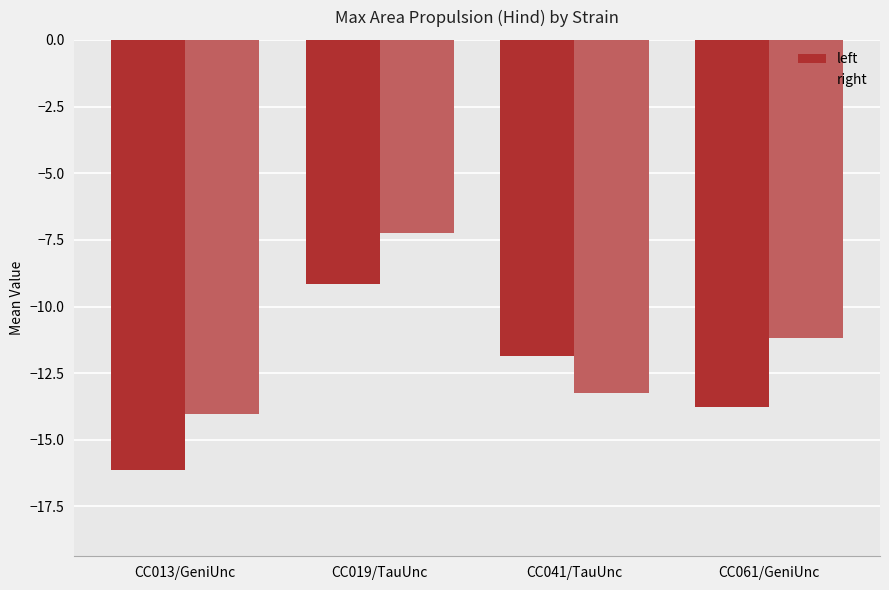

How many values in the right series are below -11?

3